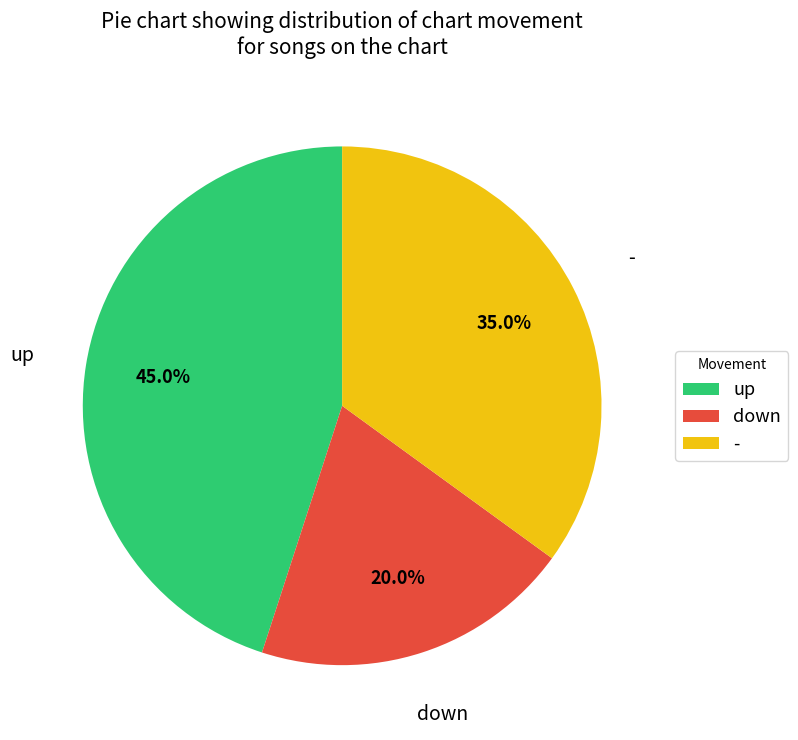

To the nearest percent, what is the average slice percentage?

33%